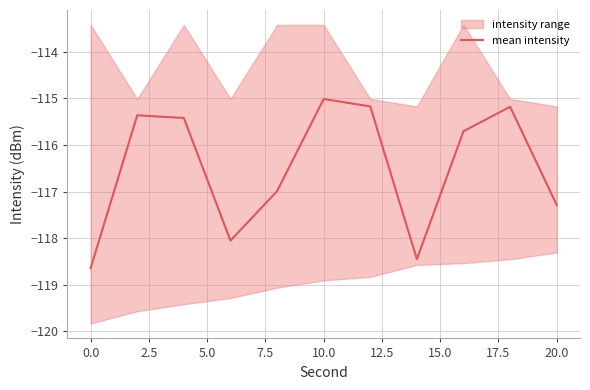

The value of mean intensity at 20.0 is -117.3. True or false?

True